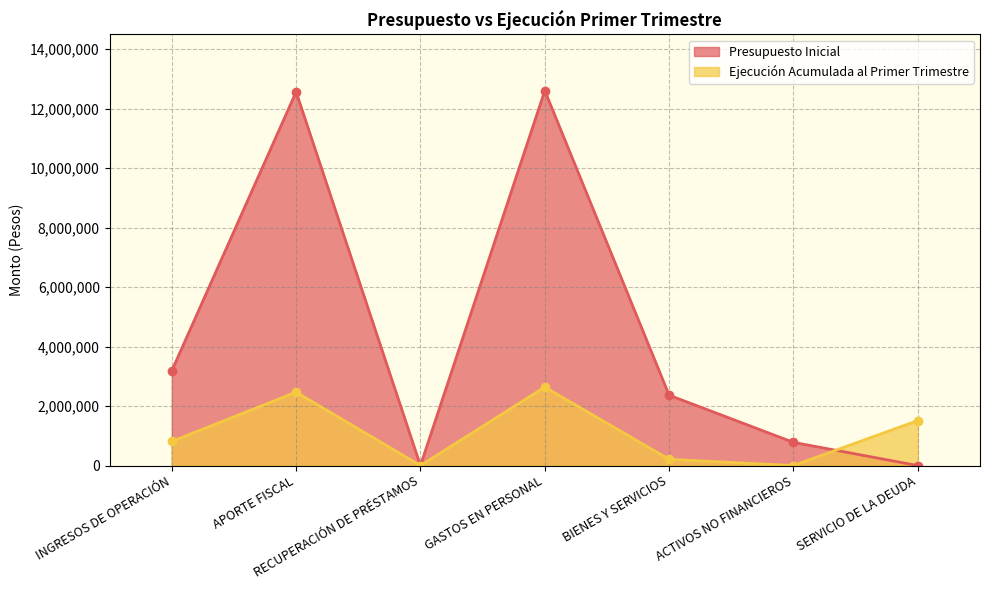

How many lines are shown in the chart?

2